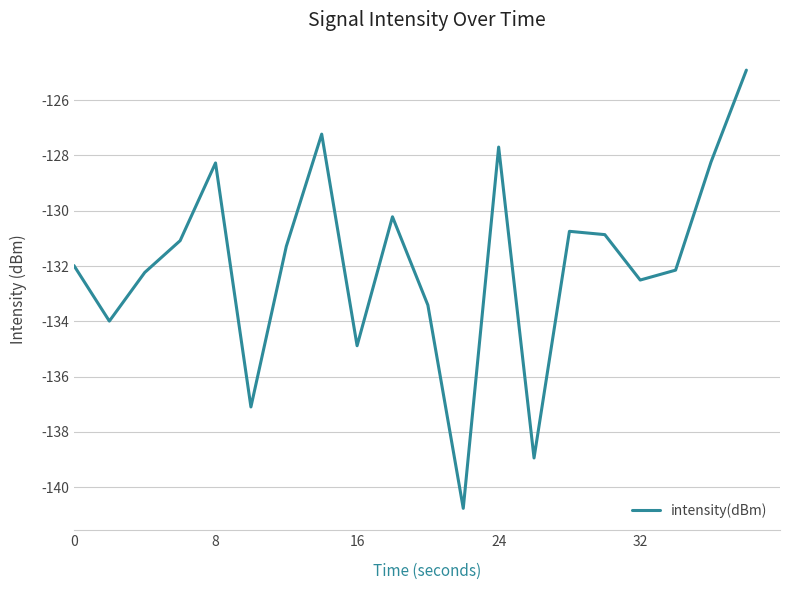

What is the difference between the maximum and minimum values?

15.9